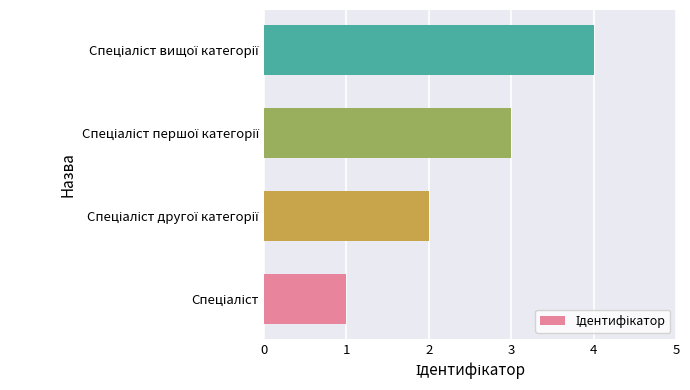

What is the sum of all values?

10